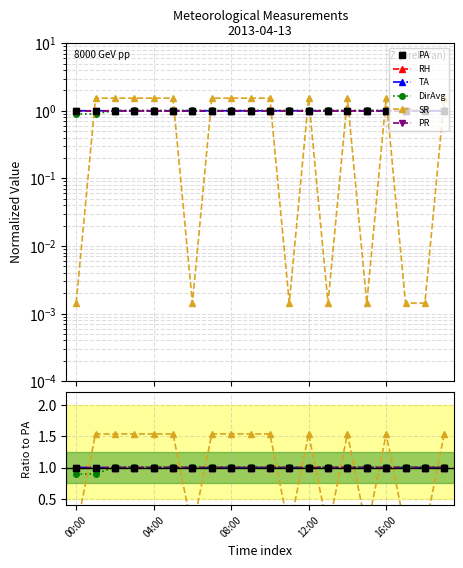

What is the difference between the second highest and minimum values in the SR series?

1.5